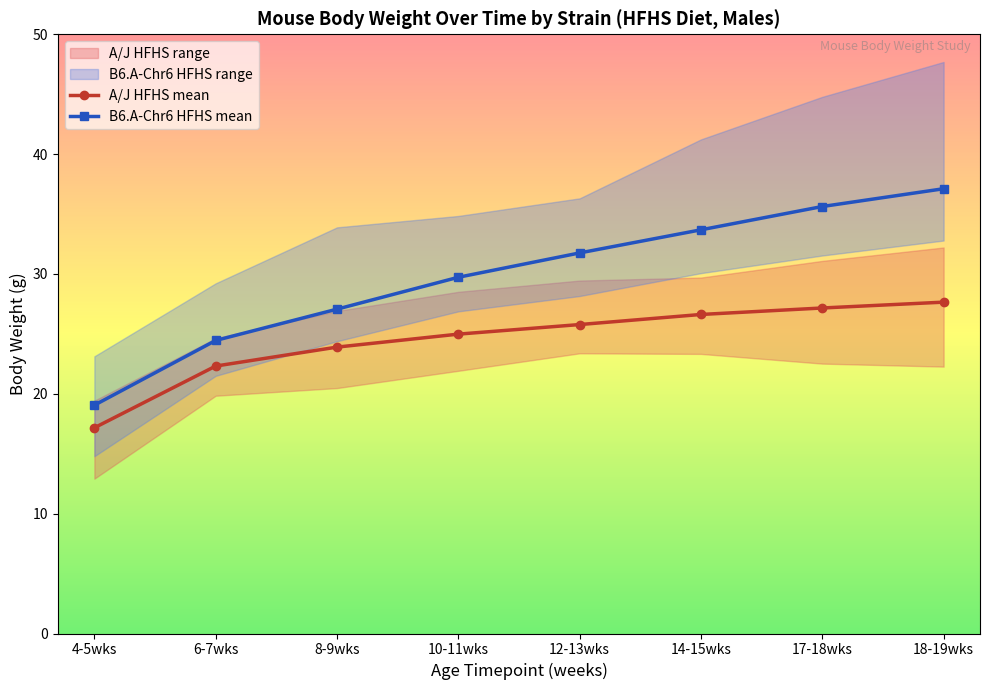

Is this an area chart (filled region under the line)?

No